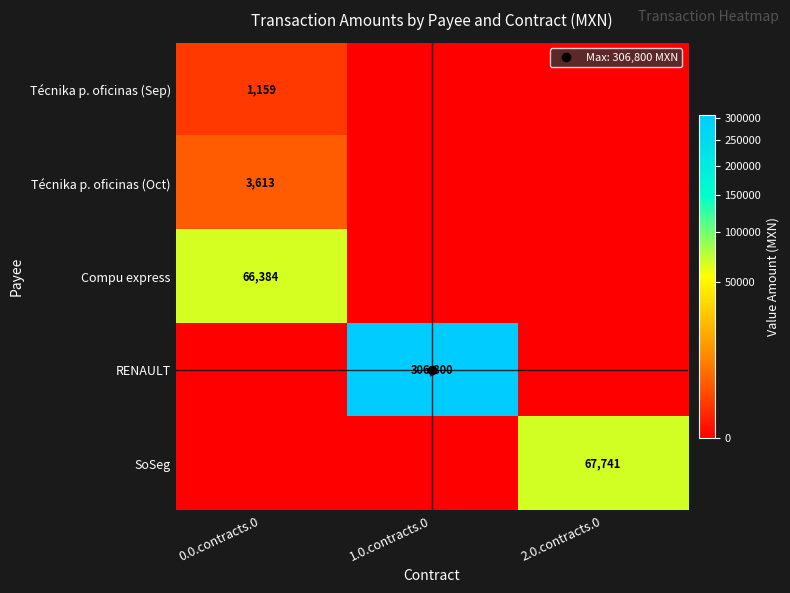

Is it true that Técnika p. oficinas (Oct) equals 6166.2 at 0.0.contracts.0?

False